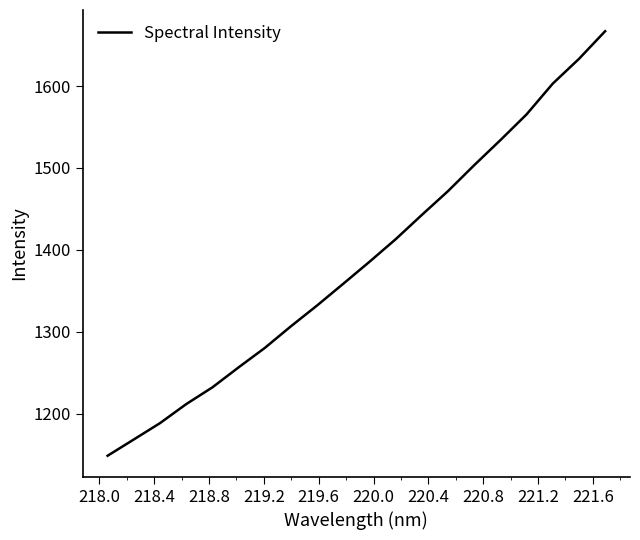

What is the difference between the maximum and minimum values?

517.8